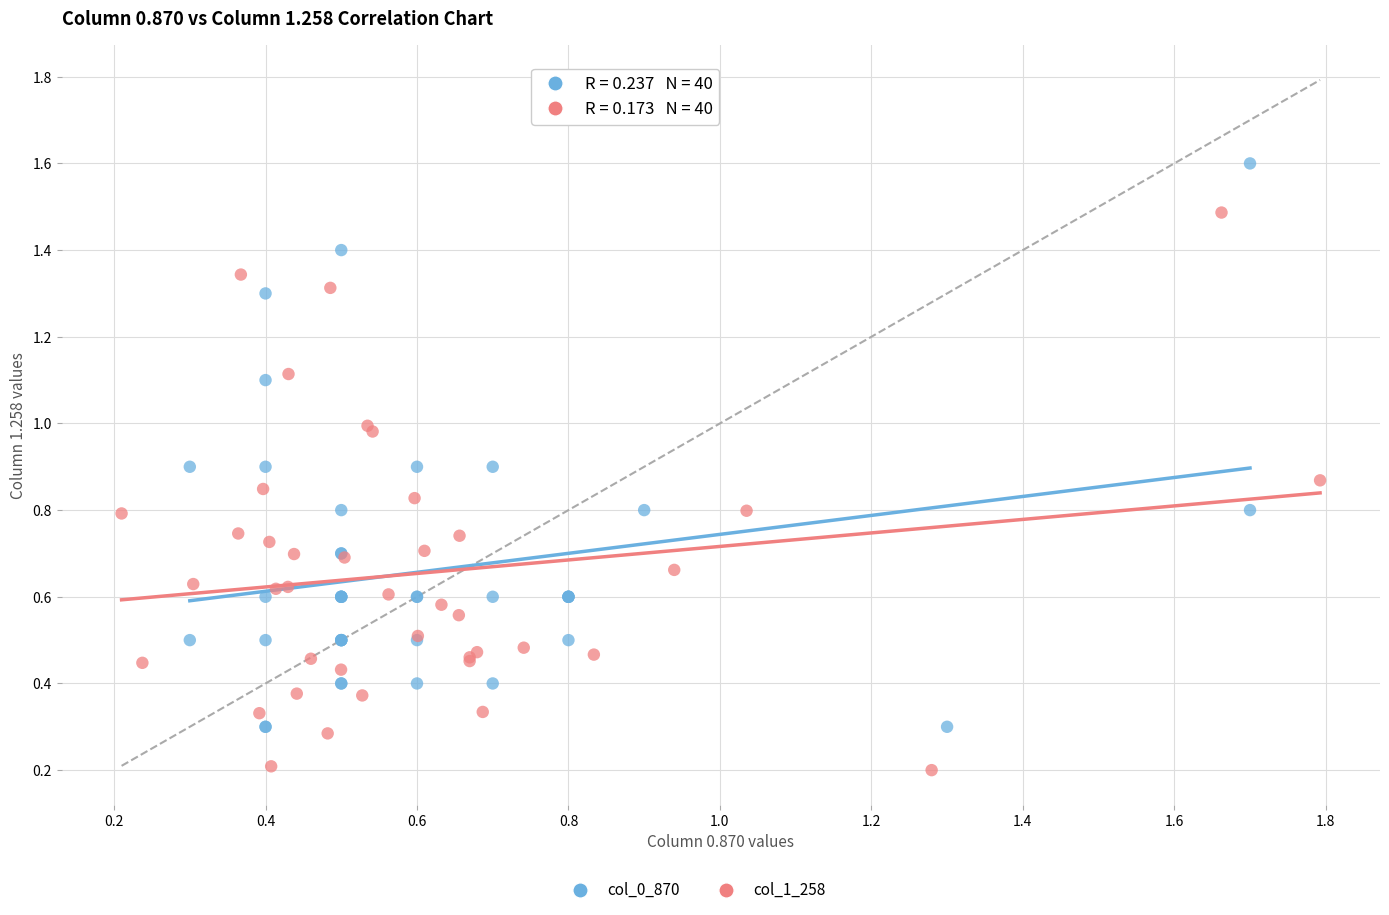

Which series has the largest Y range (max minus min)?

col_0_870